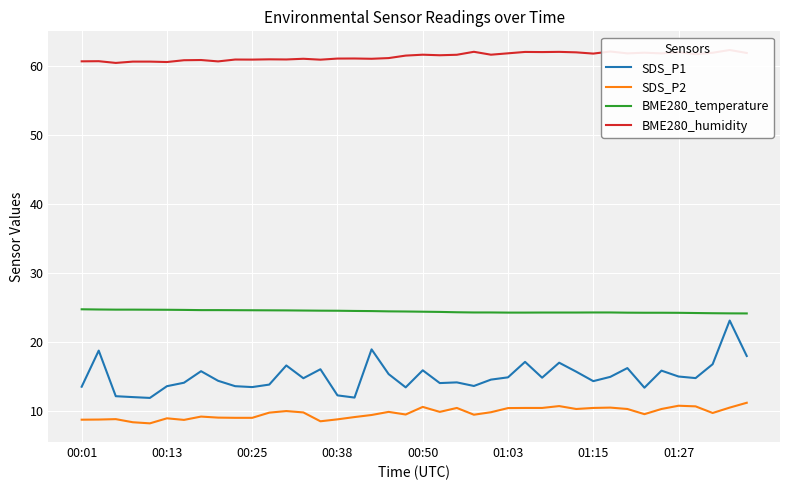

Which series has the widest spread of values?

SDS_P1